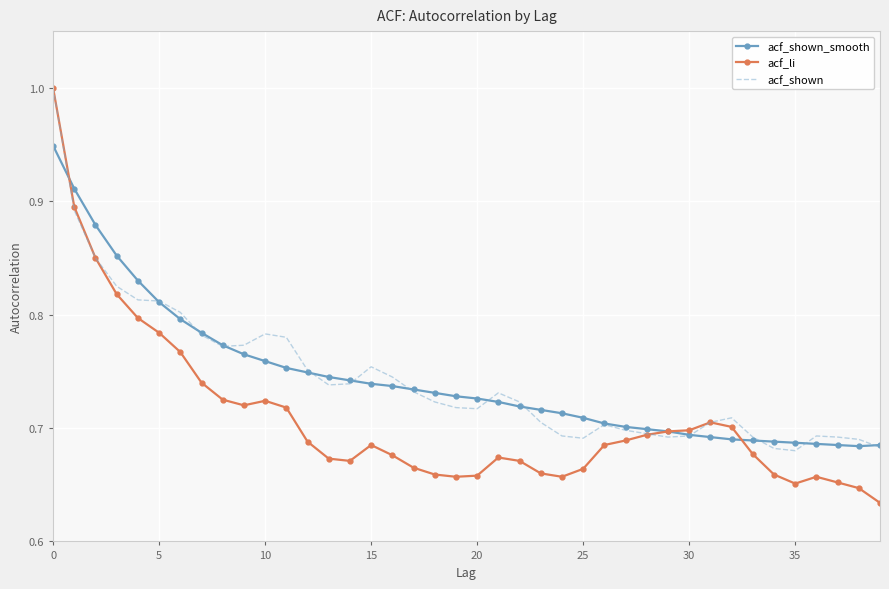

Which series has the largest range (max minus min)?

acf_li